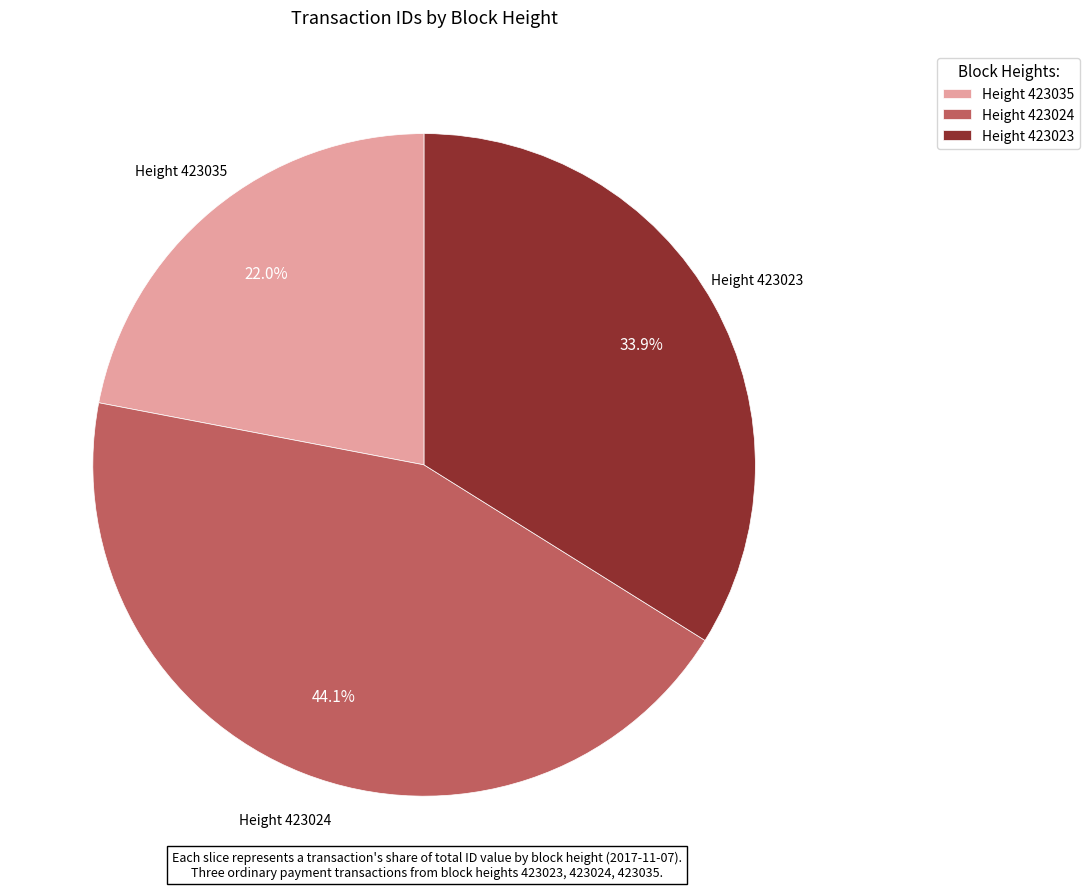

What is the smallest slice in the pie chart?

Height 423035